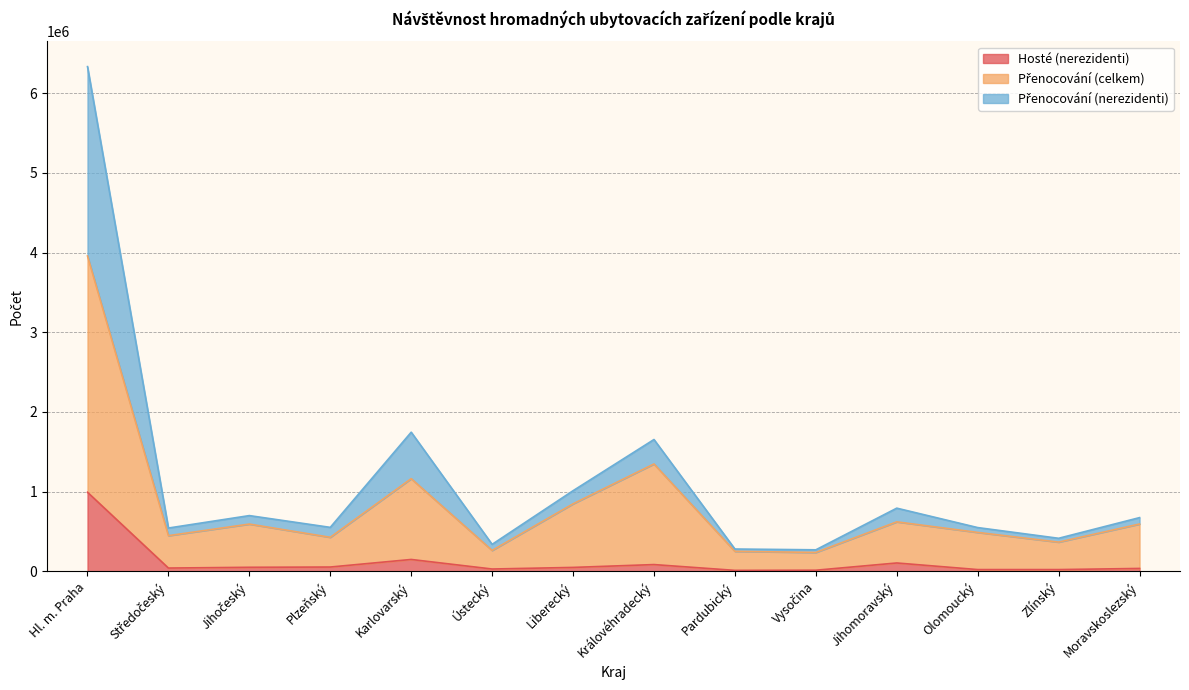

What is the value of the Přenocování (celkem) point at the 9th from the left?

251194